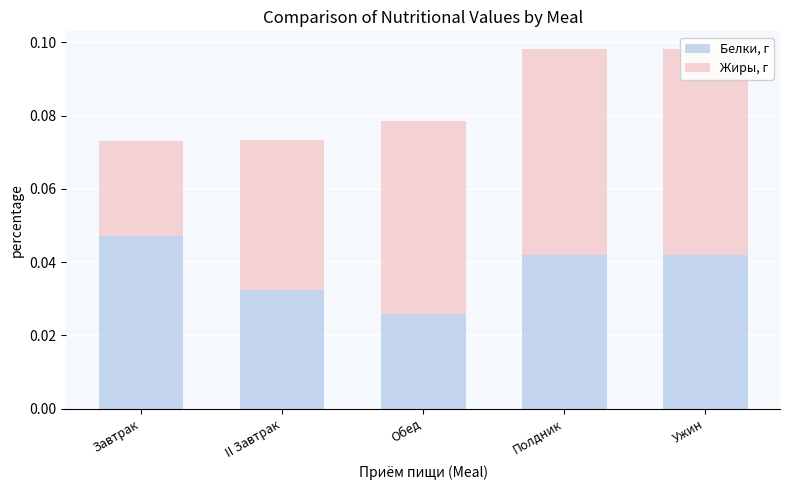

Which series changed the most between Завтрак and Полдник?

Белки, г